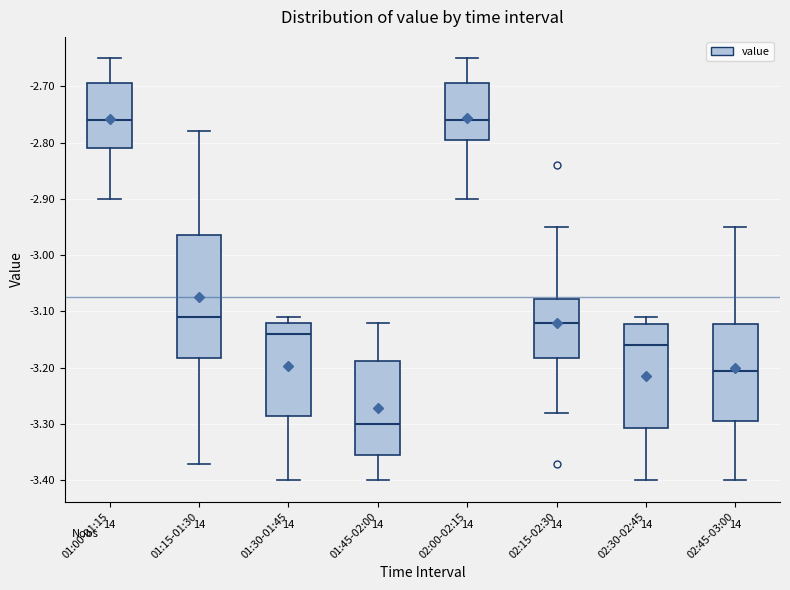

Reading left to right, transcribe this box plot: for each box, give where its median line is, the range the box spans, and where its two whiskers end, as read against the y-axis. The values are not printed on the chart, so give them approximately, as read against the axis.

01:00-01:15: median -2.76, box -2.81 to -2.69, whiskers -2.90 to -2.65
01:15-01:30: median -3.11, box -3.18 to -2.96, whiskers -3.37 to -2.78
01:30-01:45: median -3.14, box -3.28 to -3.12, whiskers -3.40 to -3.11
01:45-02:00: median -3.30, box -3.35 to -3.19, whiskers -3.40 to -3.12
02:00-02:15: median -2.76, box -2.79 to -2.69, whiskers -2.90 to -2.65
02:15-02:30: median -3.12, box -3.18 to -3.08, whiskers -3.28 to -2.95
02:30-02:45: median -3.16, box -3.31 to -3.12, whiskers -3.40 to -3.11
02:45-03:00: median -3.20, box -3.29 to -3.12, whiskers -3.40 to -2.95